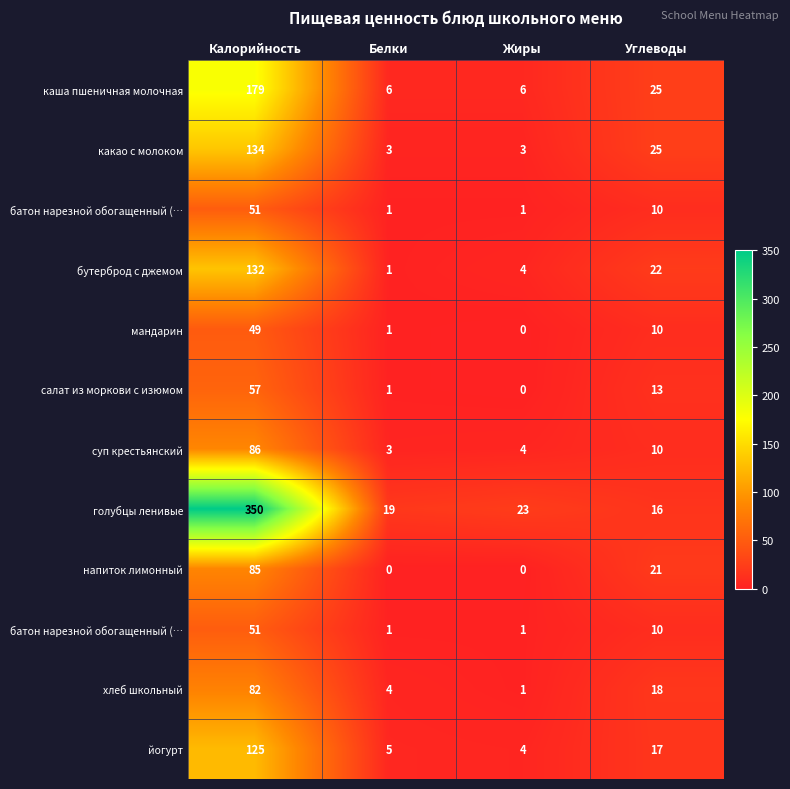

What is the spread (max minus min) of values at Жиры?

23